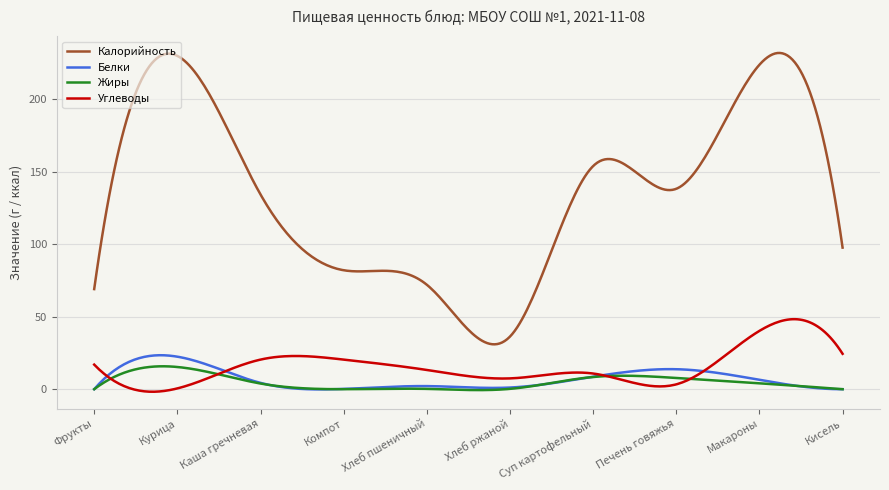

True or false: Калорийность and Белки intersect in this chart.

False